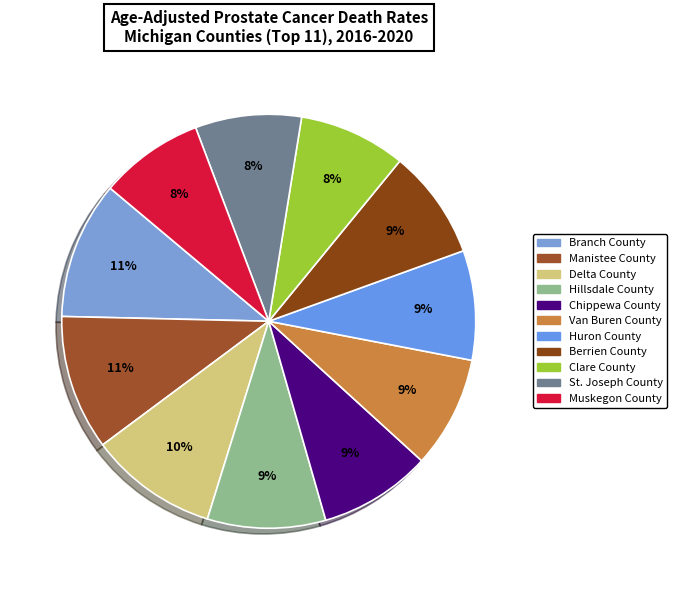

How many slices are in this pie chart?

11